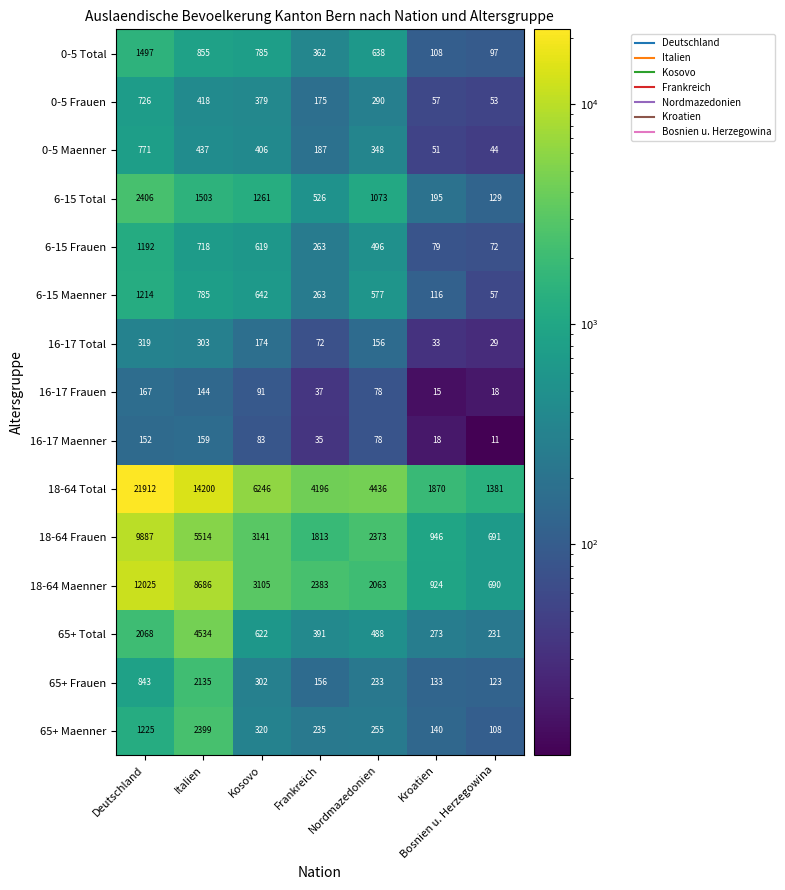

Which series has the largest total across all categories?

18-64 Total